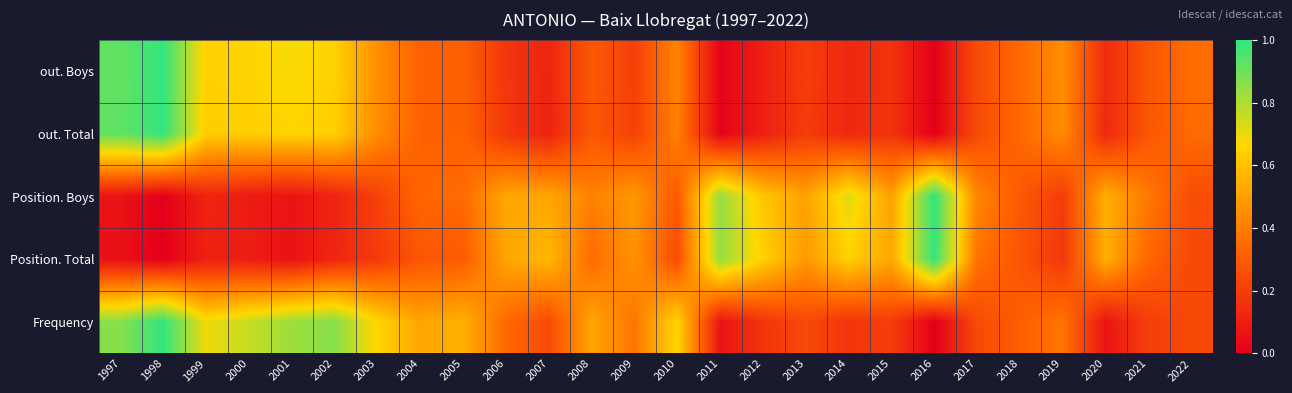

List the series in order of their peak value, highest first.

Frequency, Position. Total, Position. Boys, out. Total, out. Boys